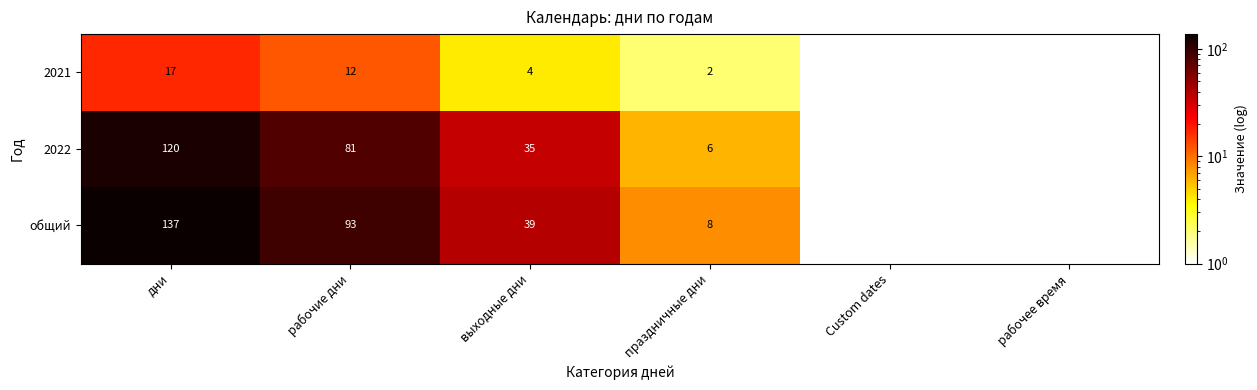

The value of 2021 at рабочие дни is 8. True or false?

False